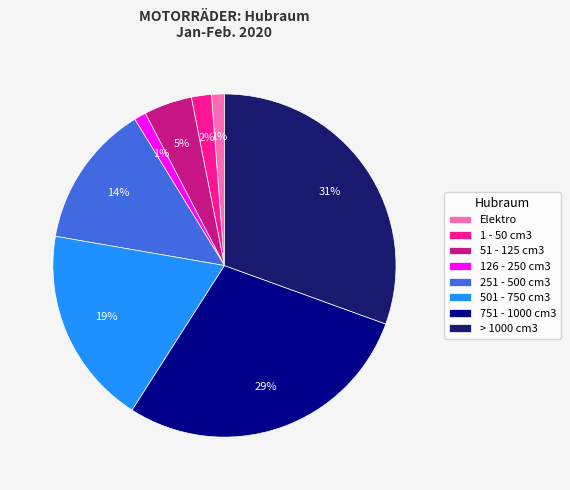

What percentage is the 1 - 50 cm3 slice, to the nearest percent?

2%